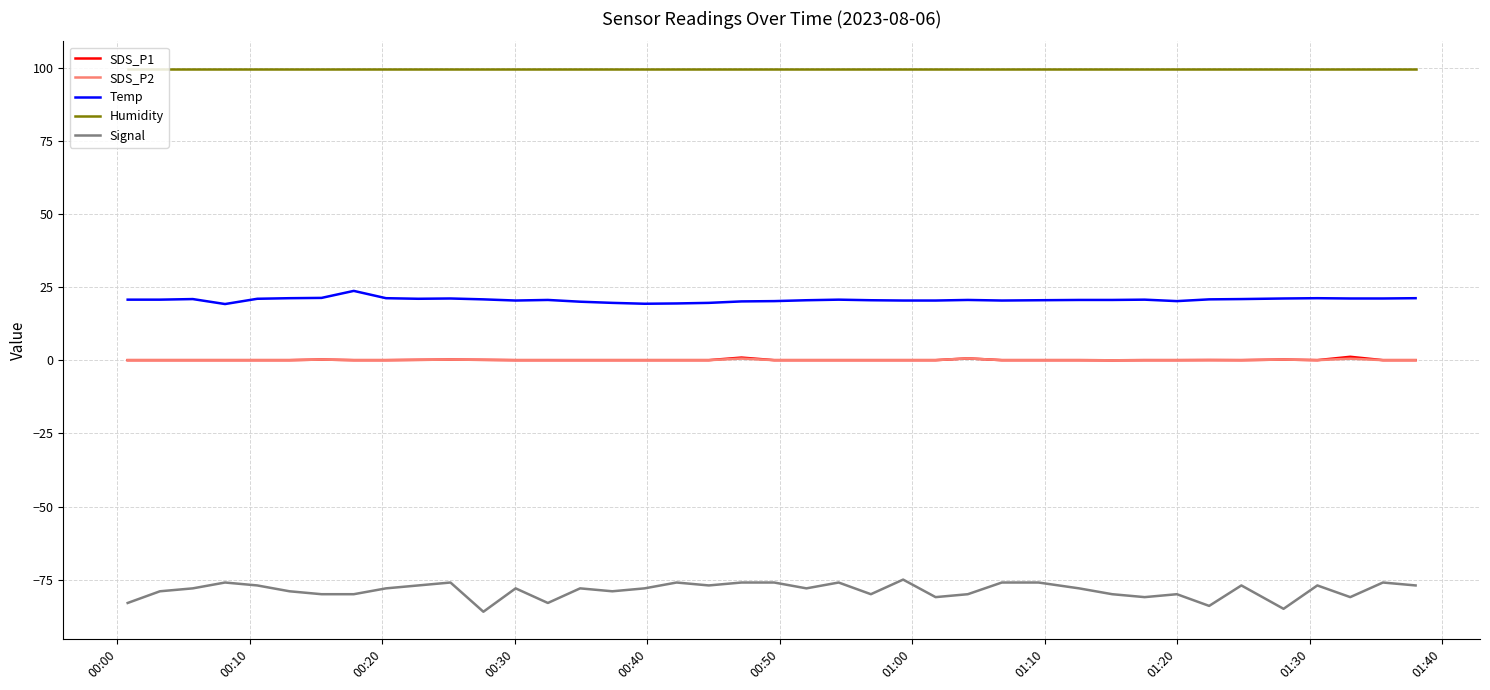

Does the chart have visible grid lines?

Yes